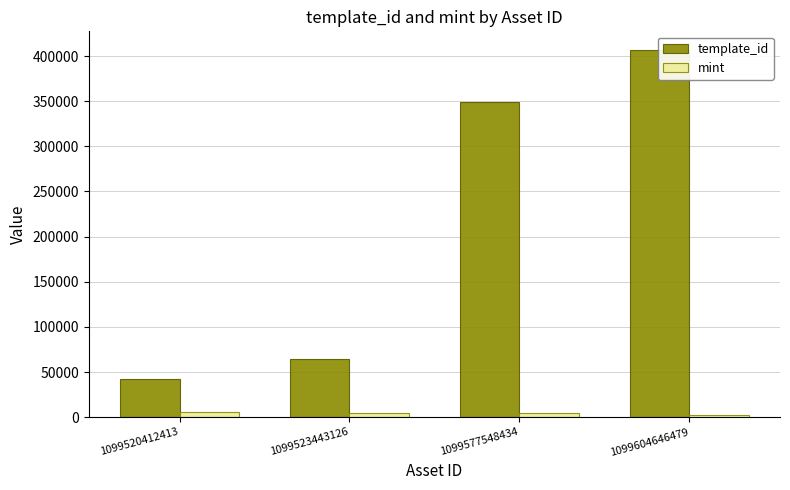

What is the total value across all series at 1099523443126?

69667